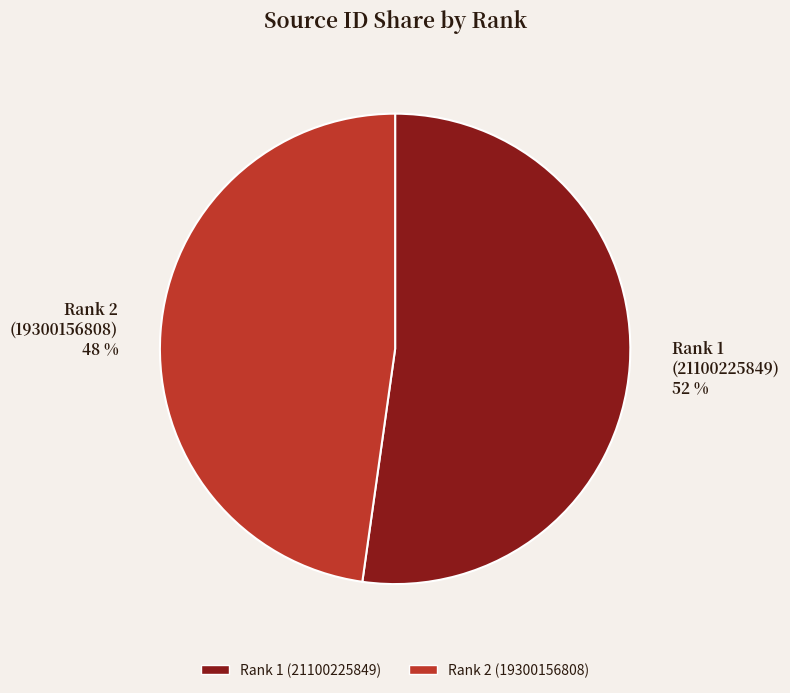

Rank the categories by value from highest to lowest.

Rank 1 (21100225849), Rank 2 (19300156808)